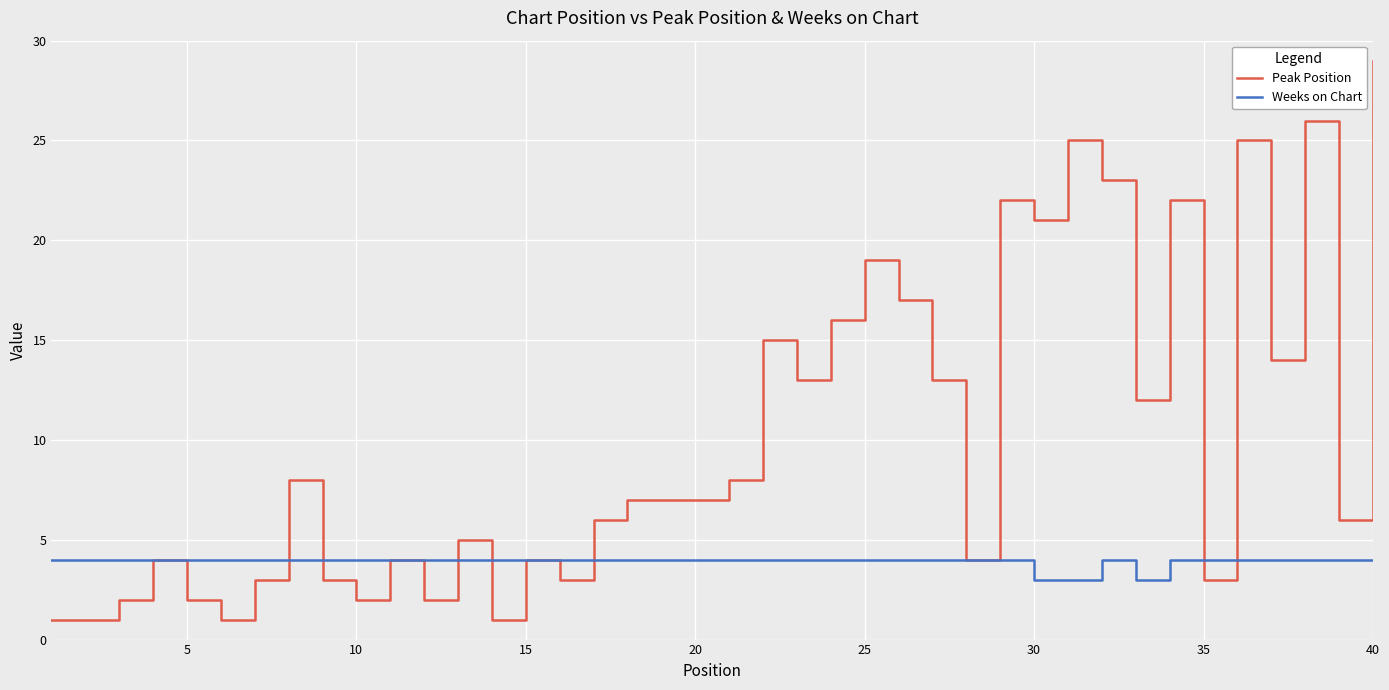

What is the maximum value for Peak Position?

29